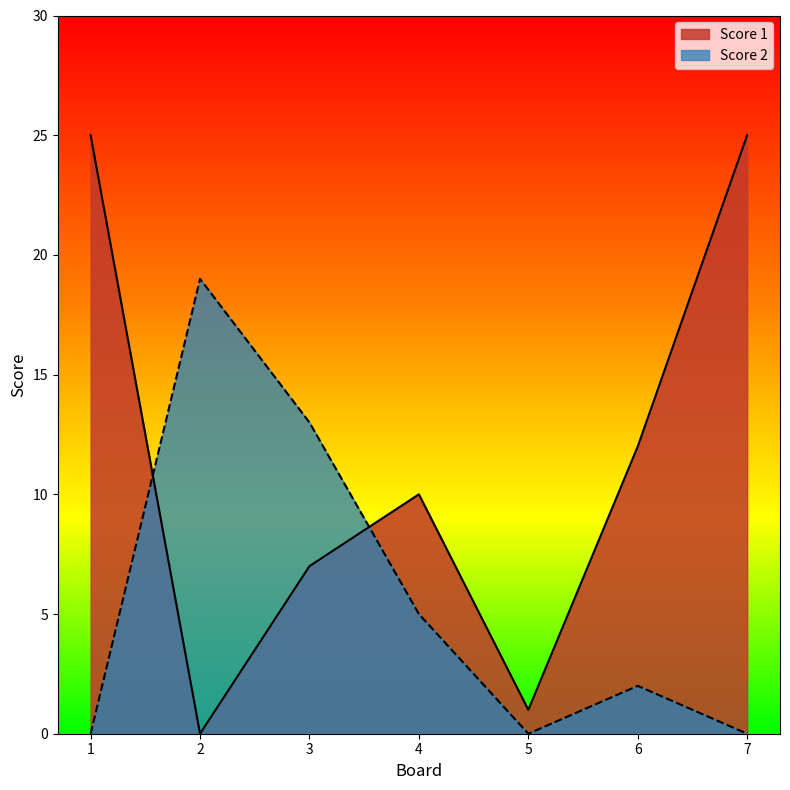

True or false: Score 1 has more than 1 interior local peaks.

False